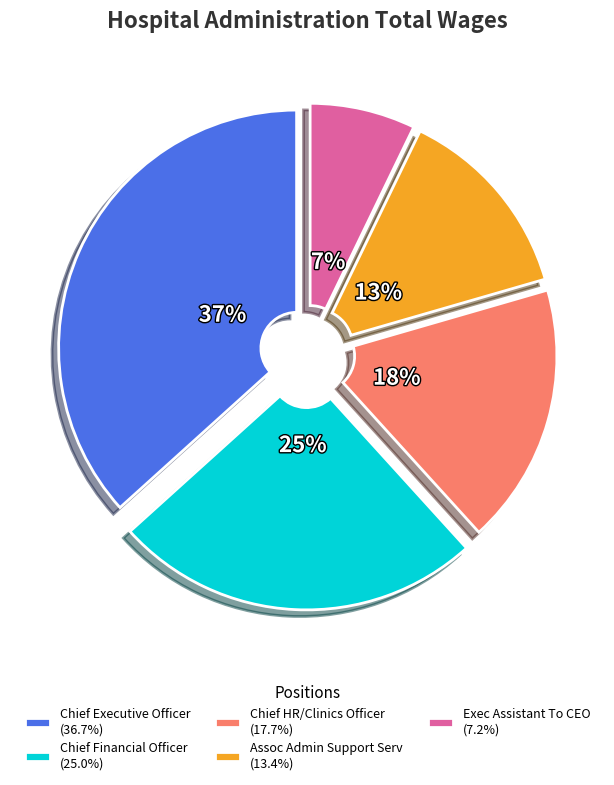

True or false: Chief Executive Officer accounts for 24% of the total.

False